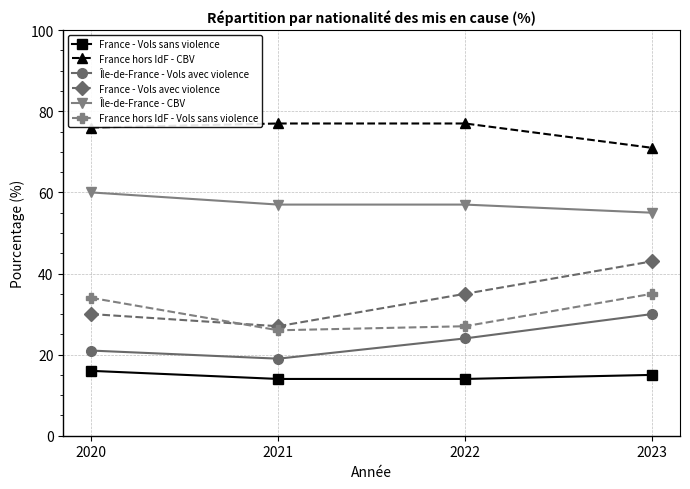

What is the approximate value of Île-de-France - CBV at 2022?

57